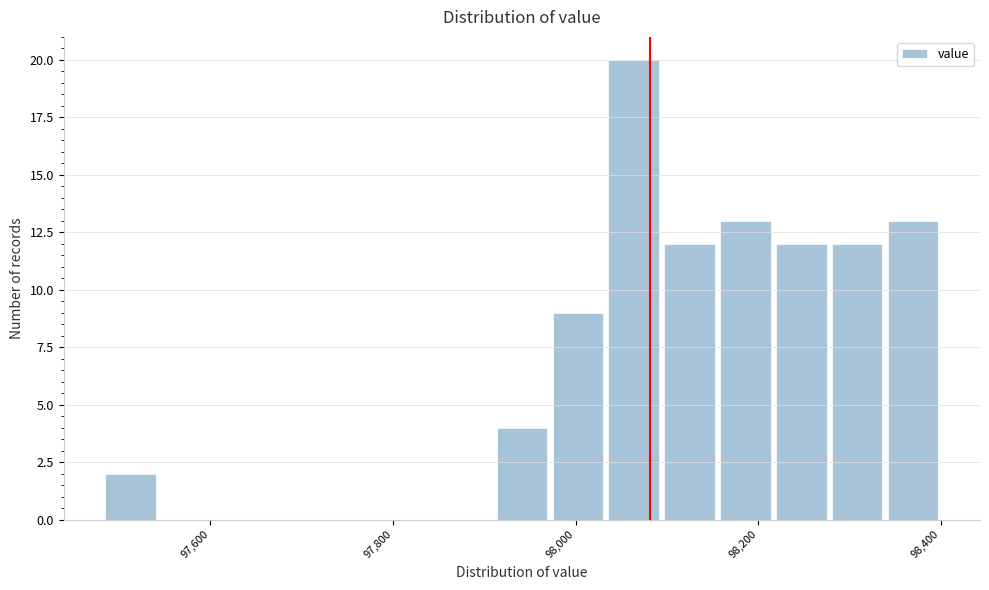

Read against the x-axis, roughly where is the centre of the tallest bar?

98060